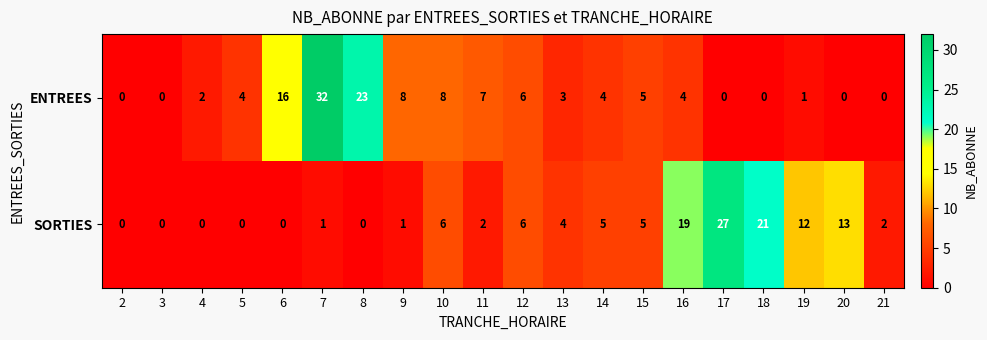

What is the sum of all SORTIES values?

124